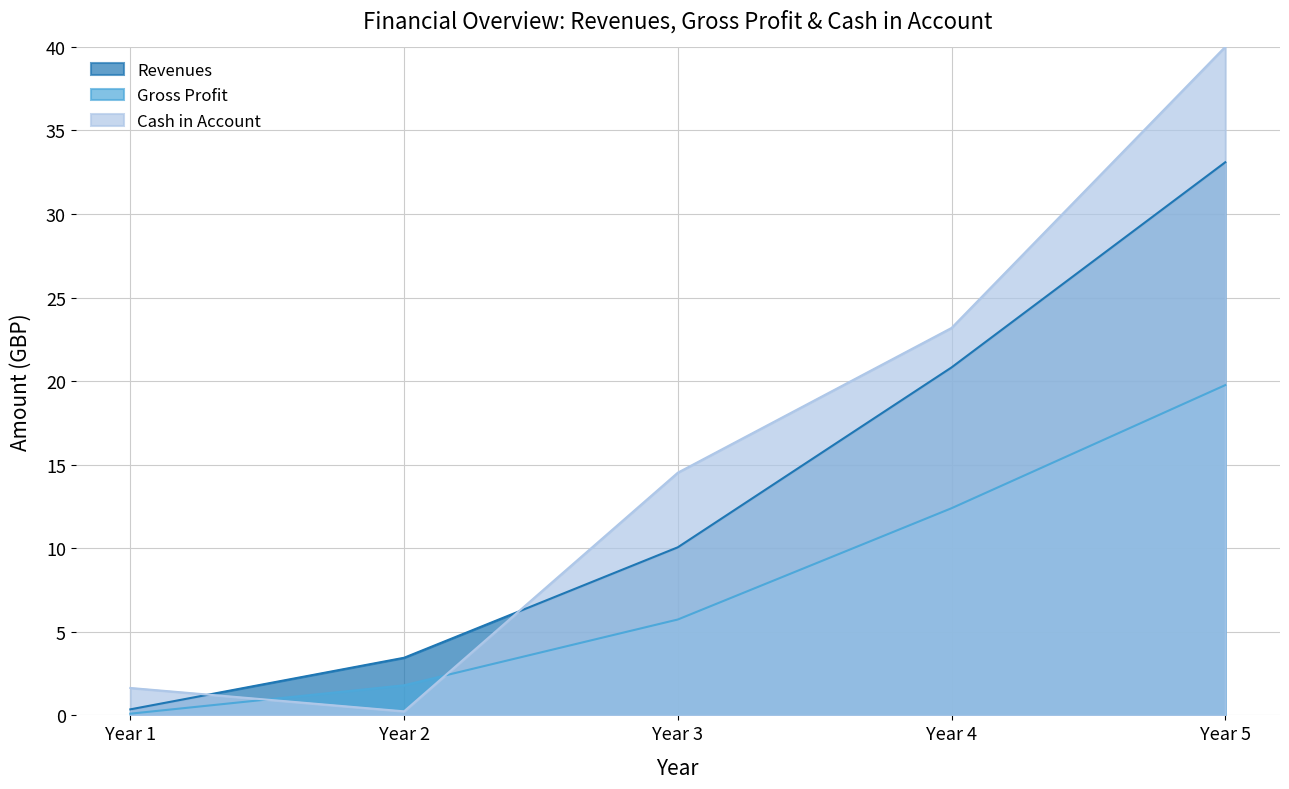

The value of Cash in Account at Year 3 is 23.7. True or false?

False